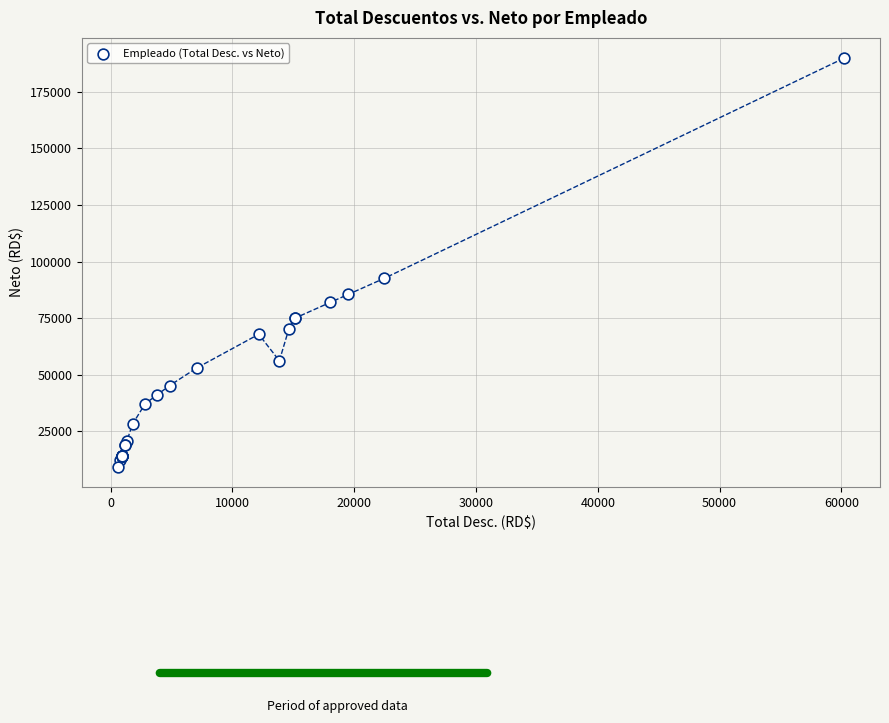

What Y value in the scatter plot is closest to 99593?

92544.8